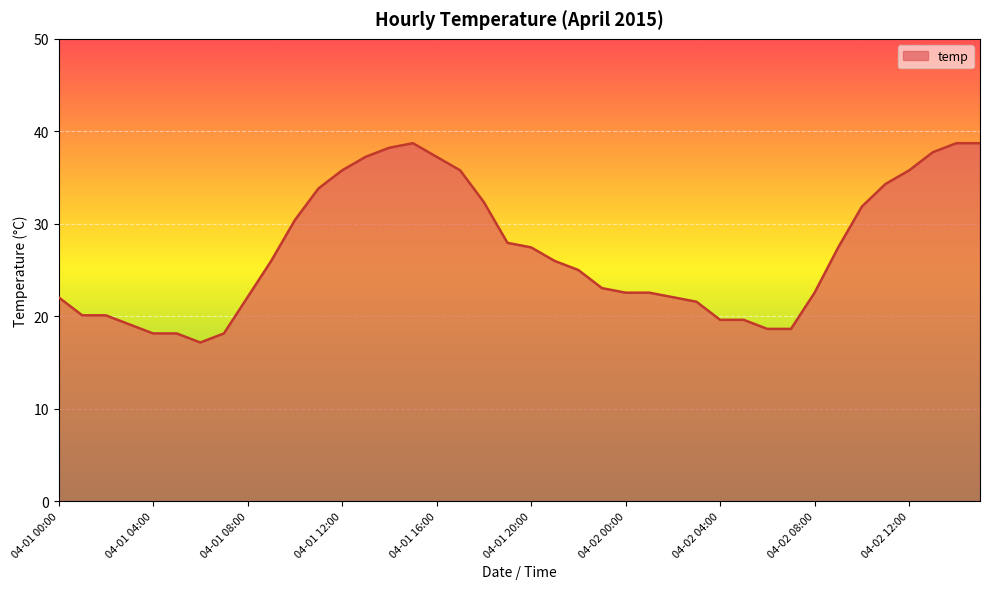

What is the maximum value shown in the chart?

38.7